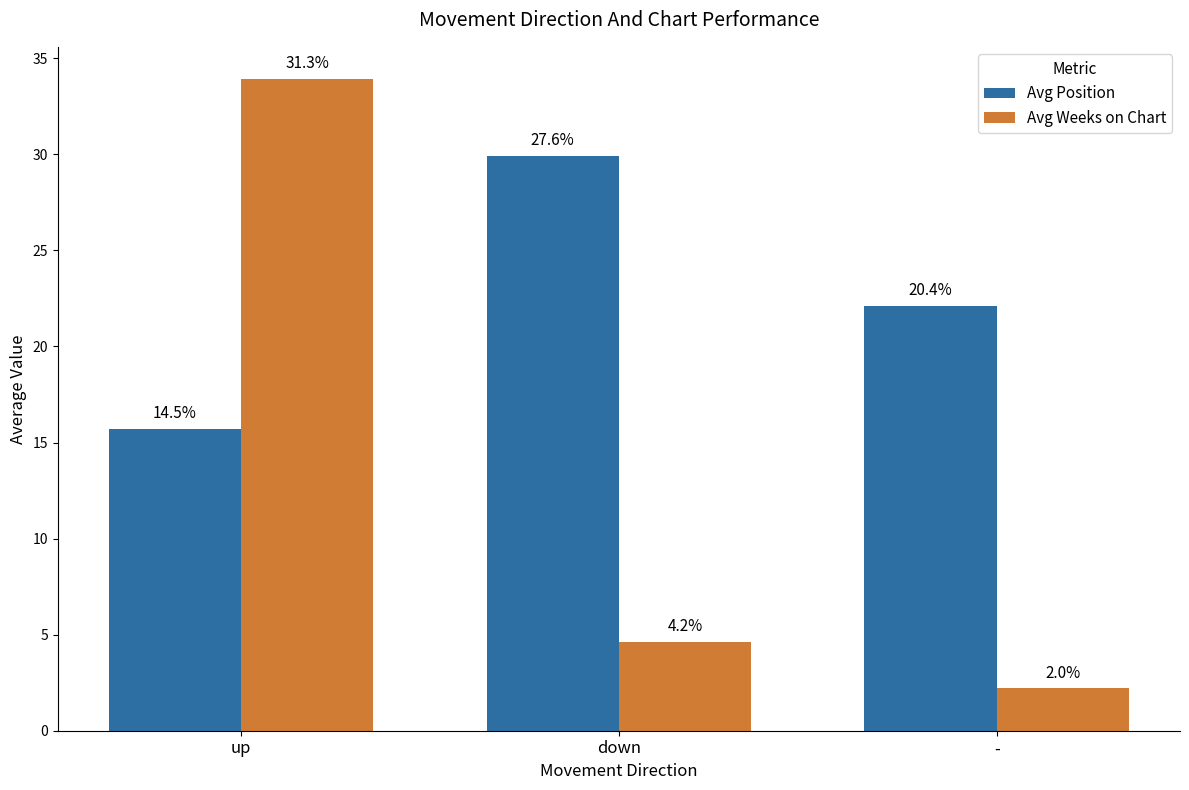

Reading left to right, list all the values displayed in this chart.

Avg Position: 15.7	29.9	22.1
Avg Weeks on Chart: 33.9	4.6	2.2